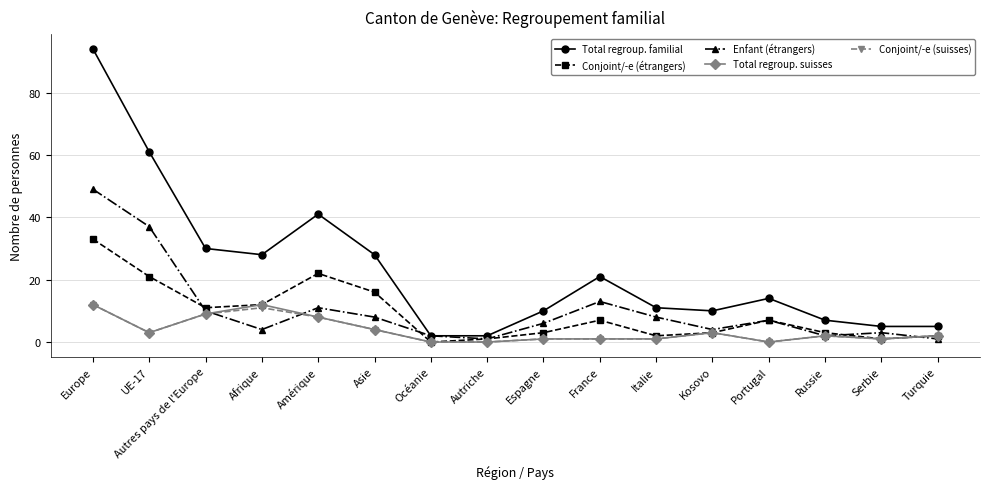

What is the maximum value for Conjoint/-e (étrangers)?

33